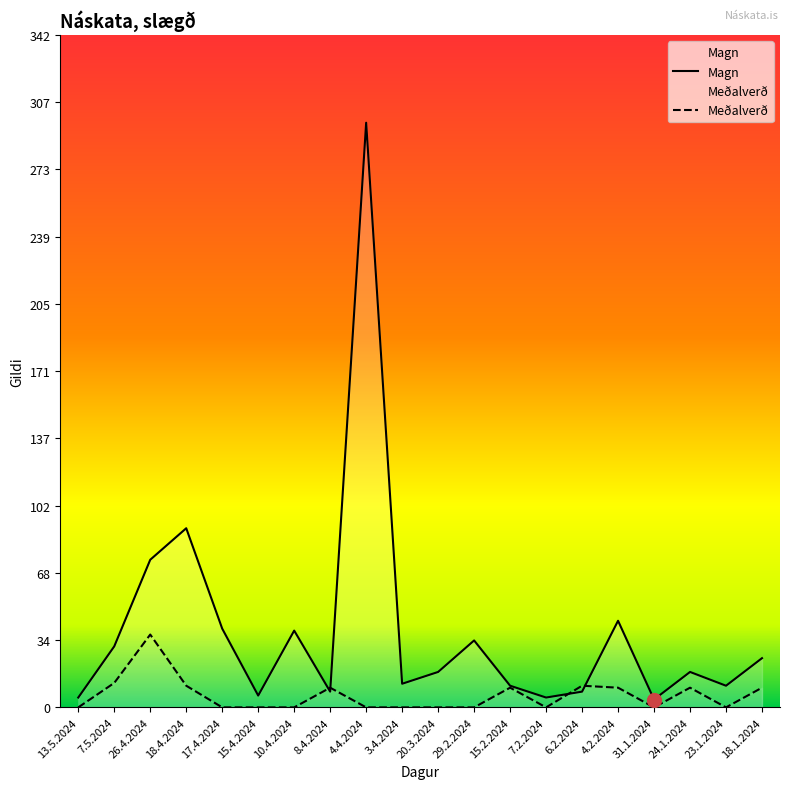

At which category is the sum across all series the highest?

4.4.2024